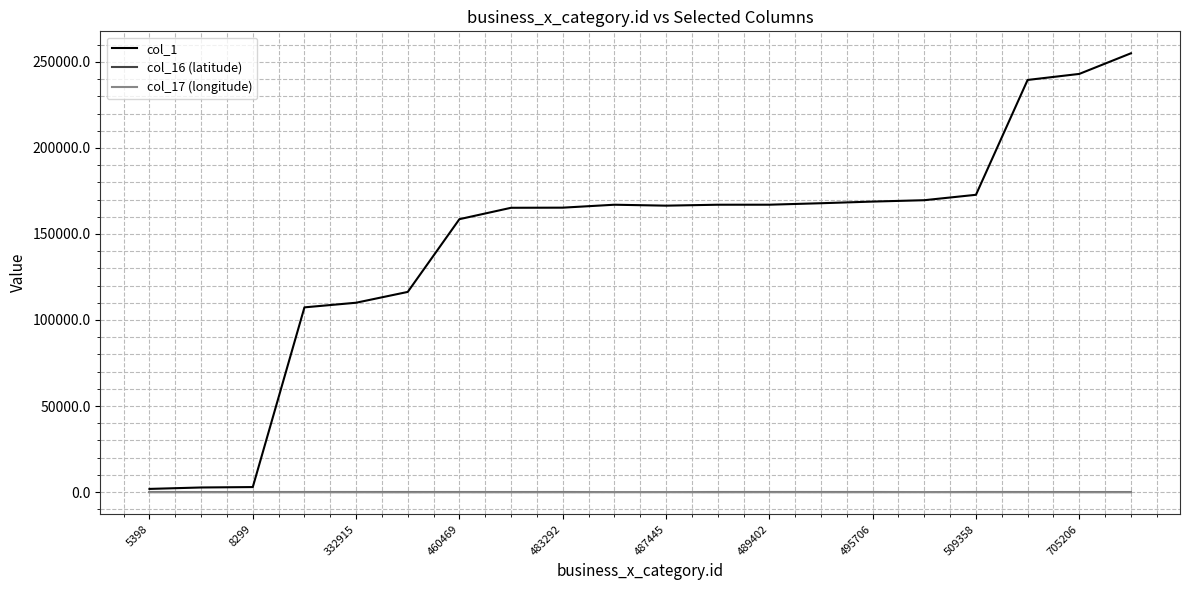

What is the sum of all col_1 values?

2914199.0